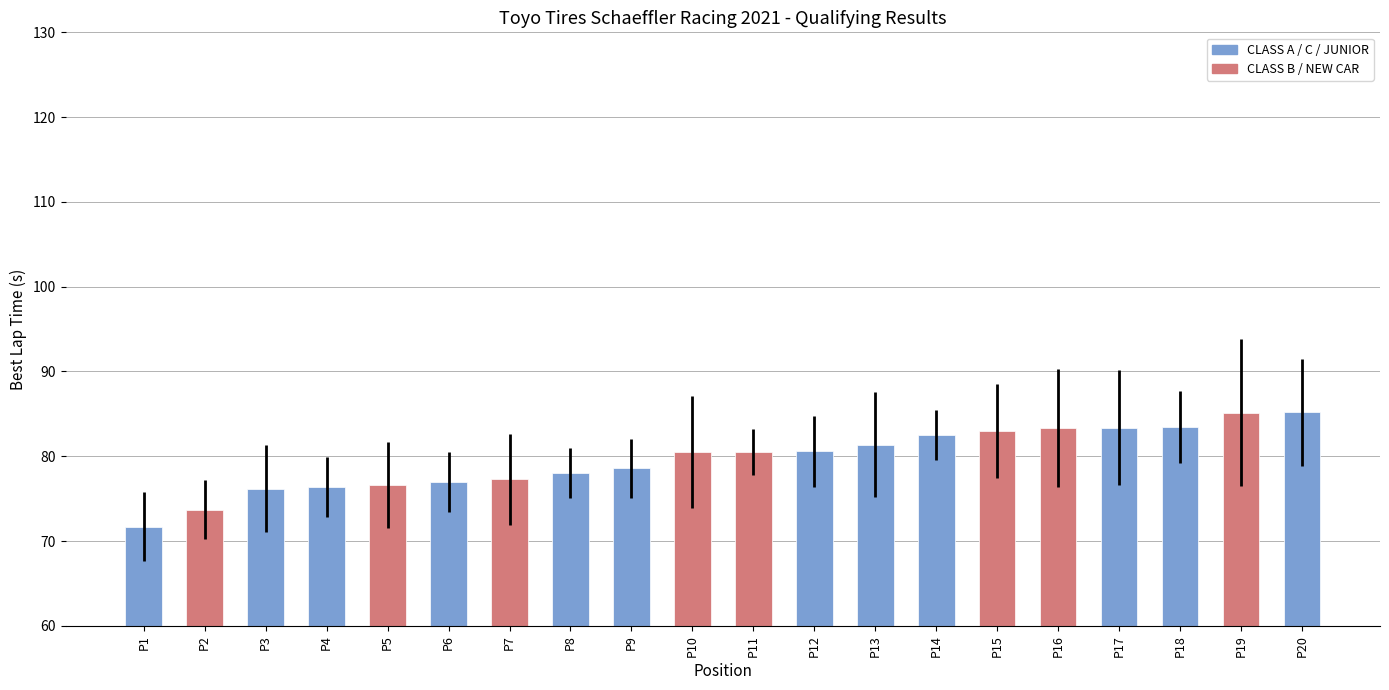

Which label corresponds to the smallest value in the chart?

P1